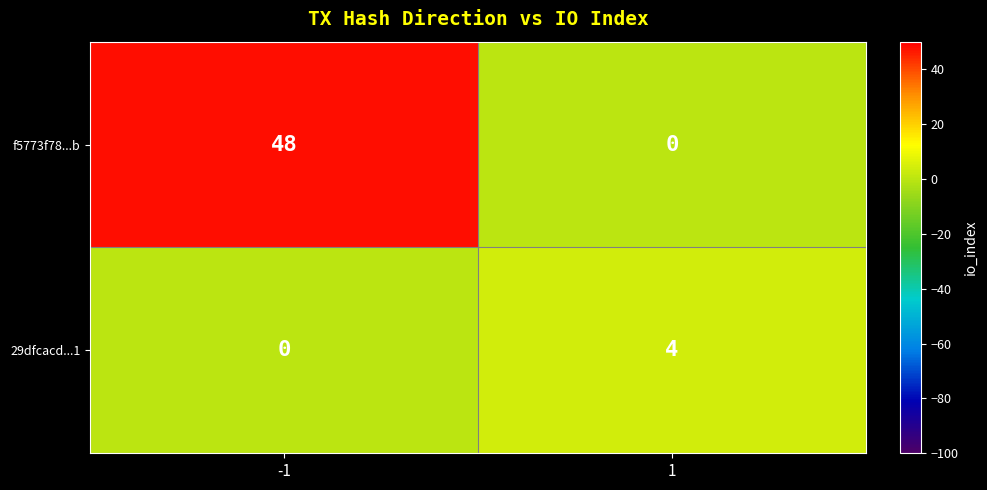

Reading left to right, what are all the values shown in this chart?

f5773f78...b: 48	0
29dfcacd...1: 0	4